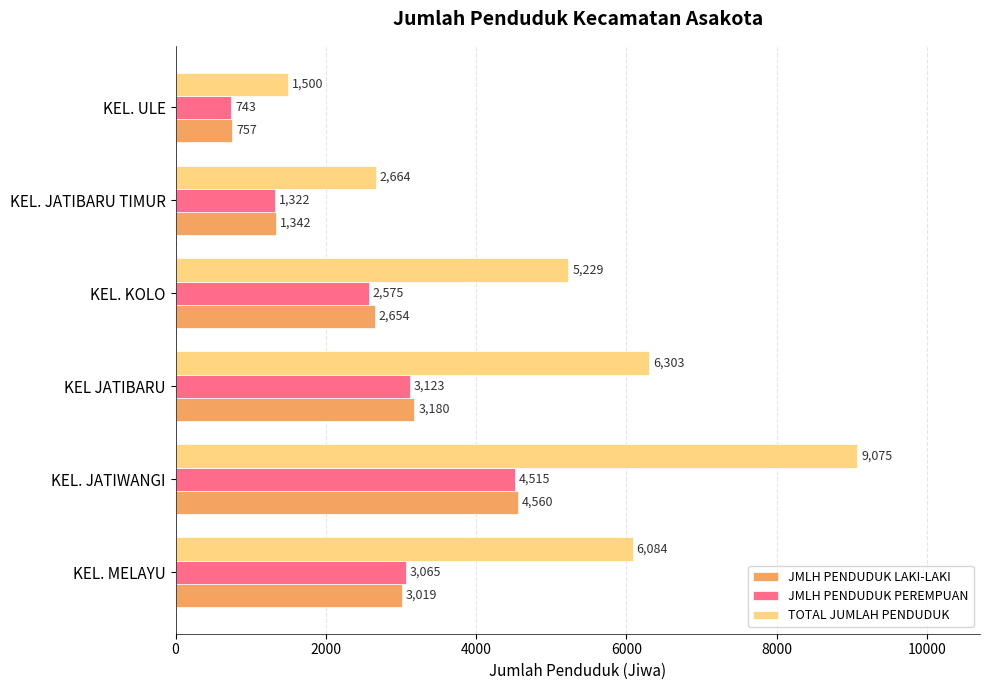

Which category has the highest value in the TOTAL JUMLAH PENDUDUK series?

KEL. JATIWANGI